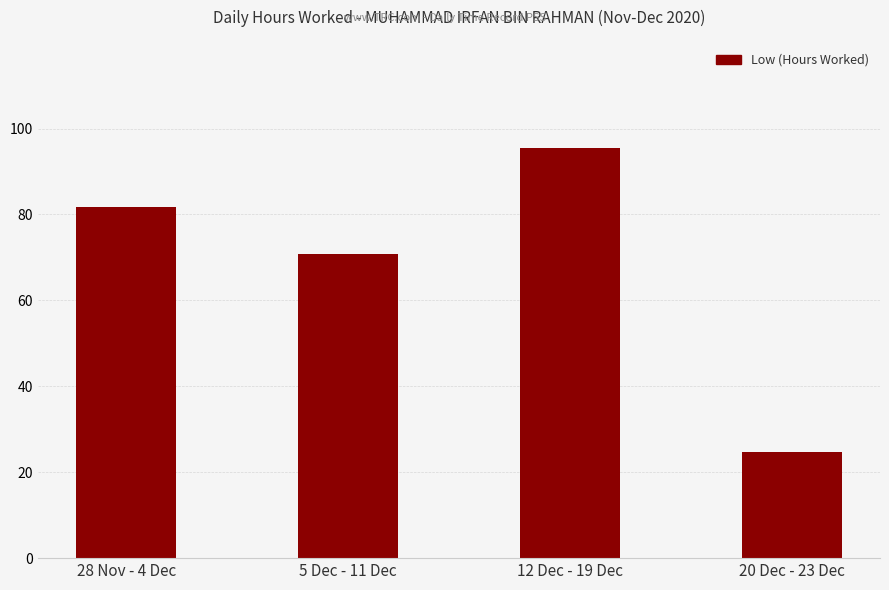

What is the average value?

68.2